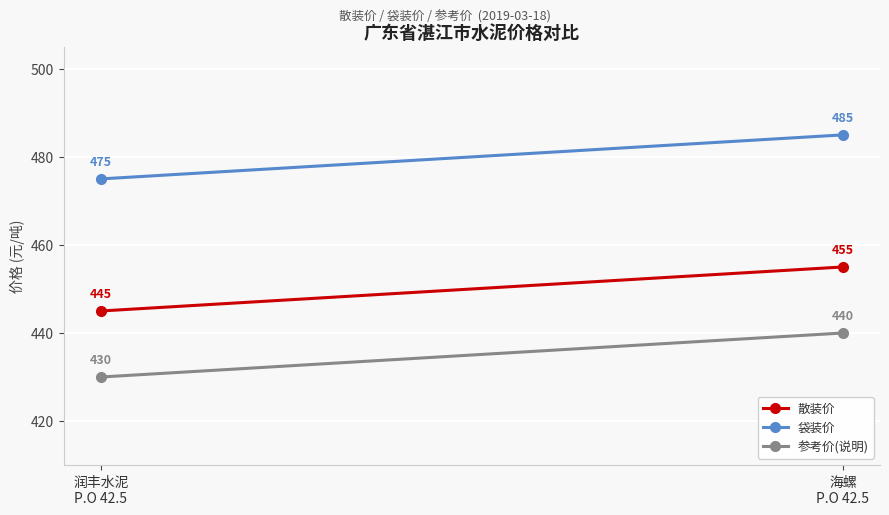

What is the average value of the 袋装价 series?

480